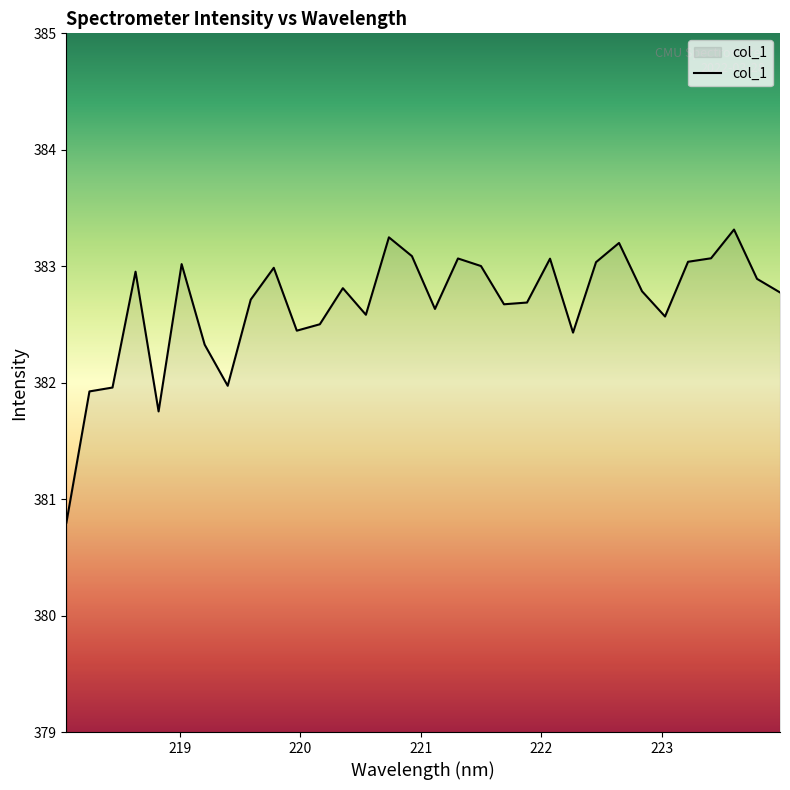

What is the difference between the maximum and minimum values?

2.5